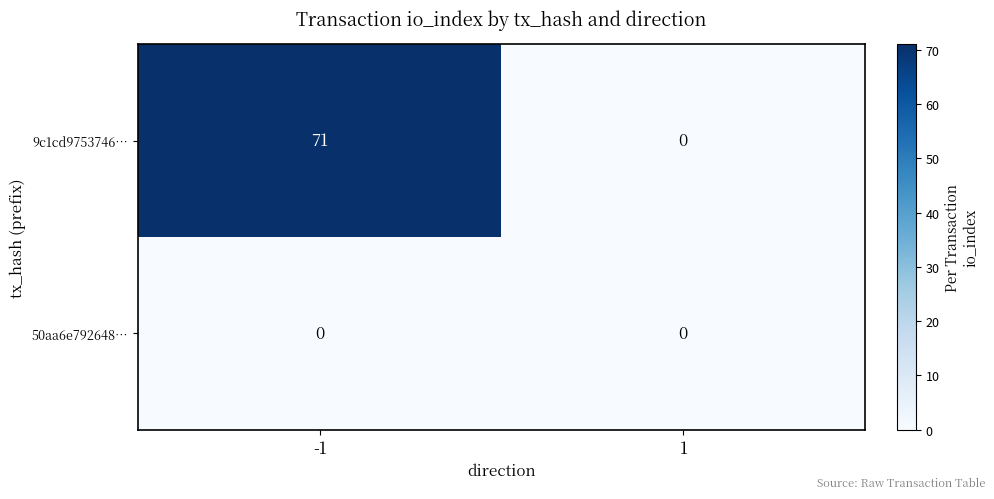

What is the sum of all 9c1cd9753746… values?

71